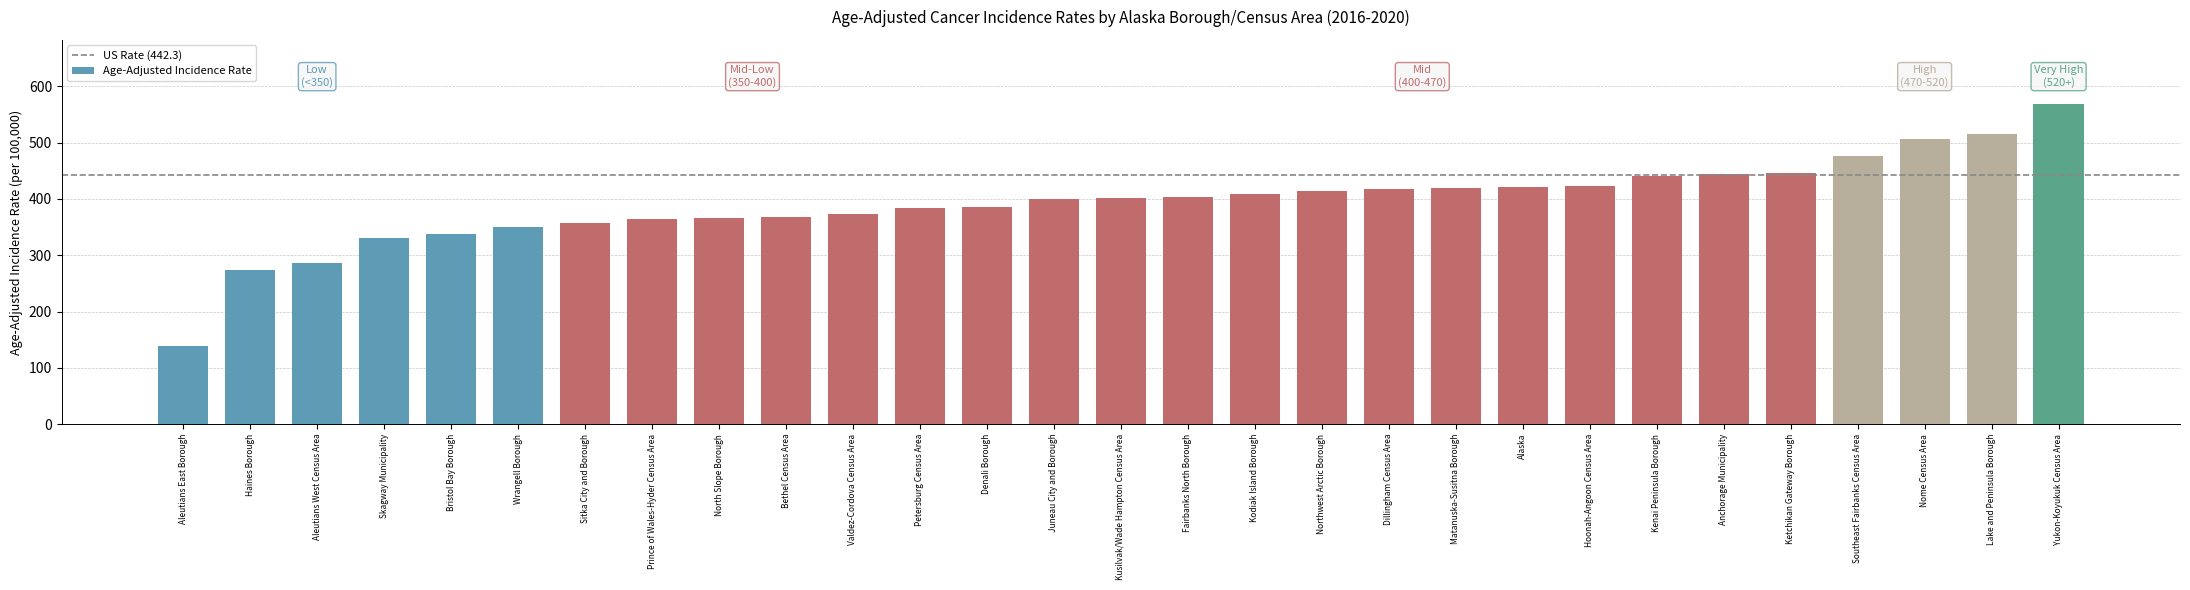

Read the value at Dillingham Census Area.

418.0